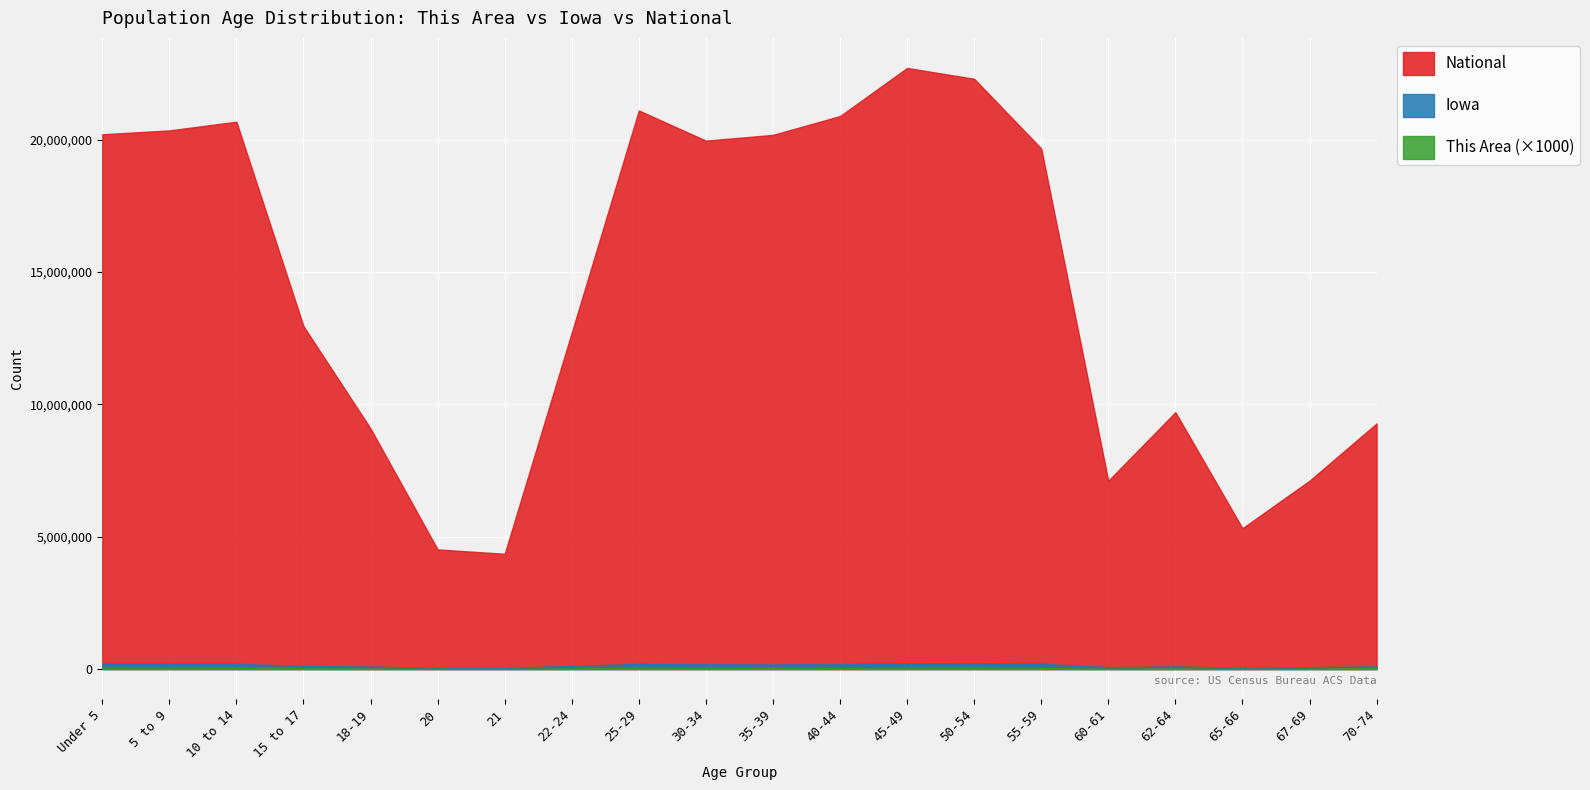

What is the label of the 4th point from the right?

62-64